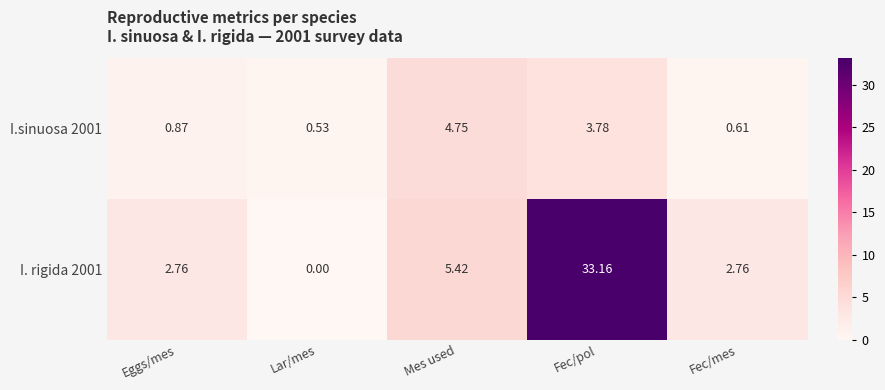

Rank the series by their average value, from highest to lowest.

I. rigida 2001, I.sinuosa 2001